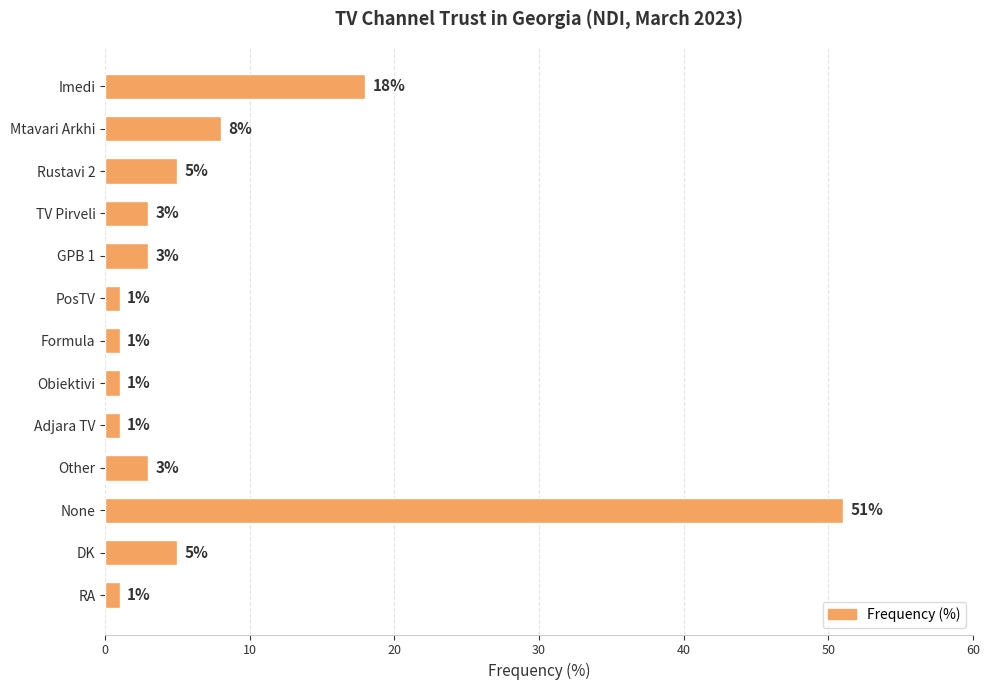

Reading bottom to top, what are all the values shown in this chart?

RA=1	DK=5	None=51	Other=3	Adjara TV=1	Obiektivi=1	Formula=1	PosTV=1	GPB 1=3	TV Pirveli=3	Rustavi 2=5	Mtavari Arkhi=8	Imedi=18